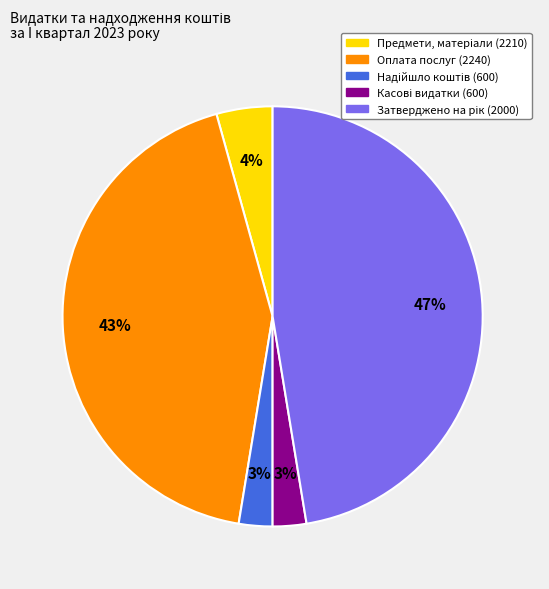

What percentage is the Оплата послуг (2240) slice, to the nearest percent?

43%